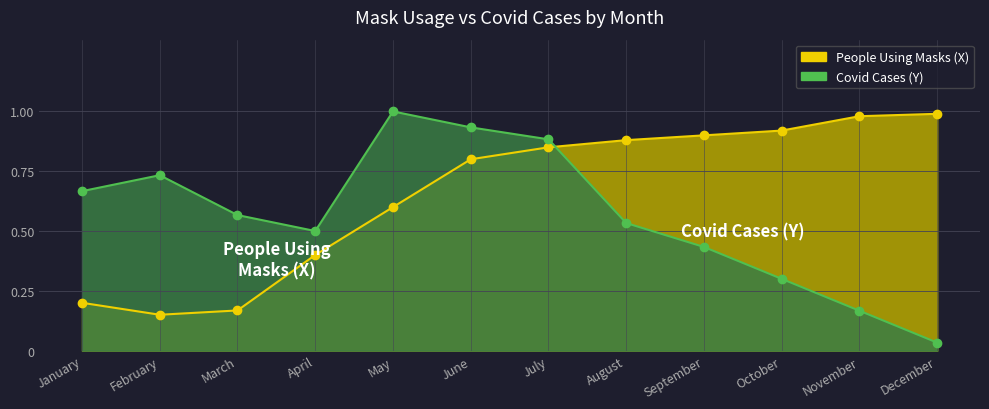

Count the number of categories in the chart.

12